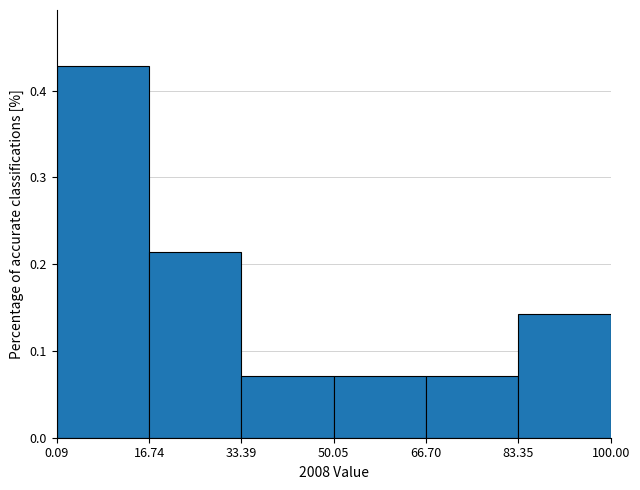

Reading left to right, list every bar in this chart as the range it spans on the x-axis followed by its height. The values are not printed on the chart, so give them approximately, as read against the axis.

0.09 to 16.74: 0.43
16.74 to 33.39: 0.21
33.39 to 50.05: 0.07
50.05 to 66.70: 0.07
66.70 to 83.35: 0.07
83.35 to 100.00: 0.14